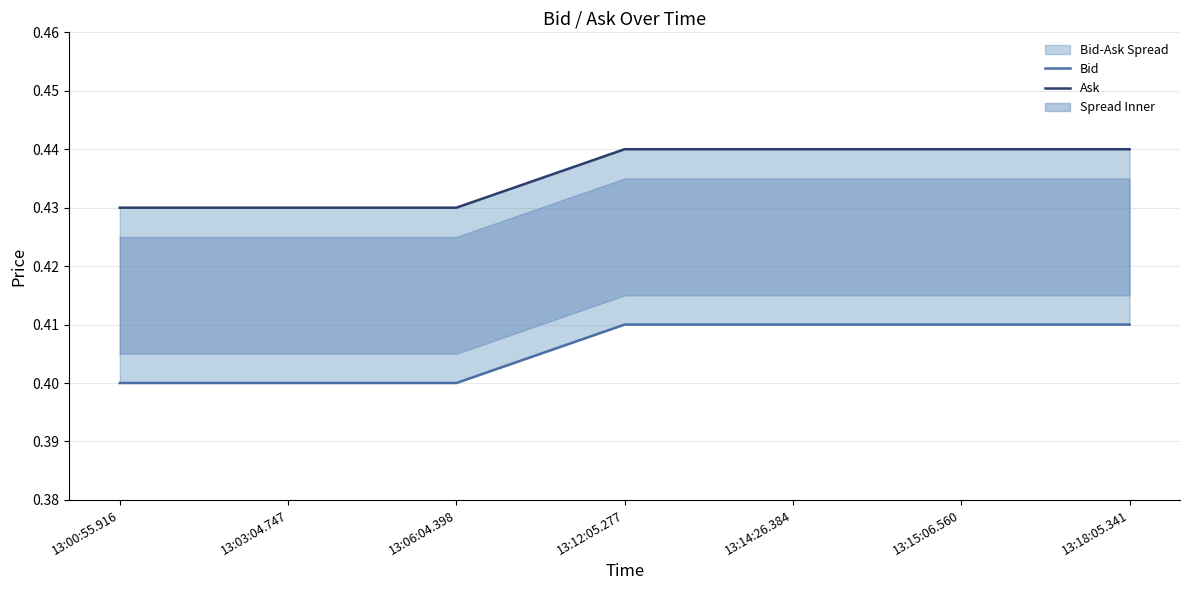

How many categories are shown in the chart?

7